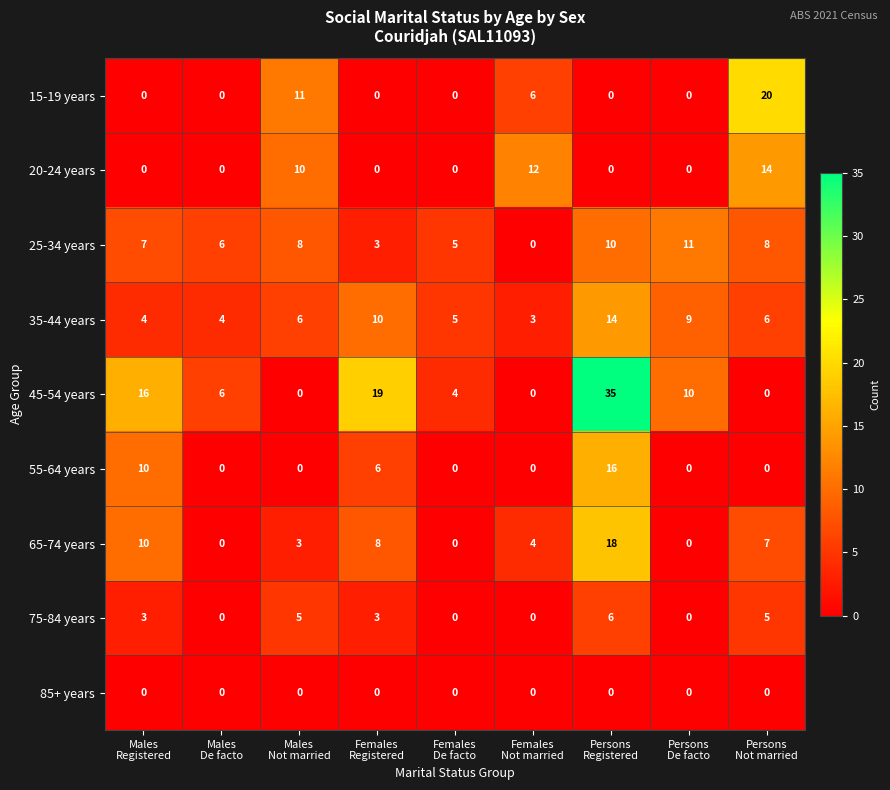

What is the maximum value for 25-34 years?

11